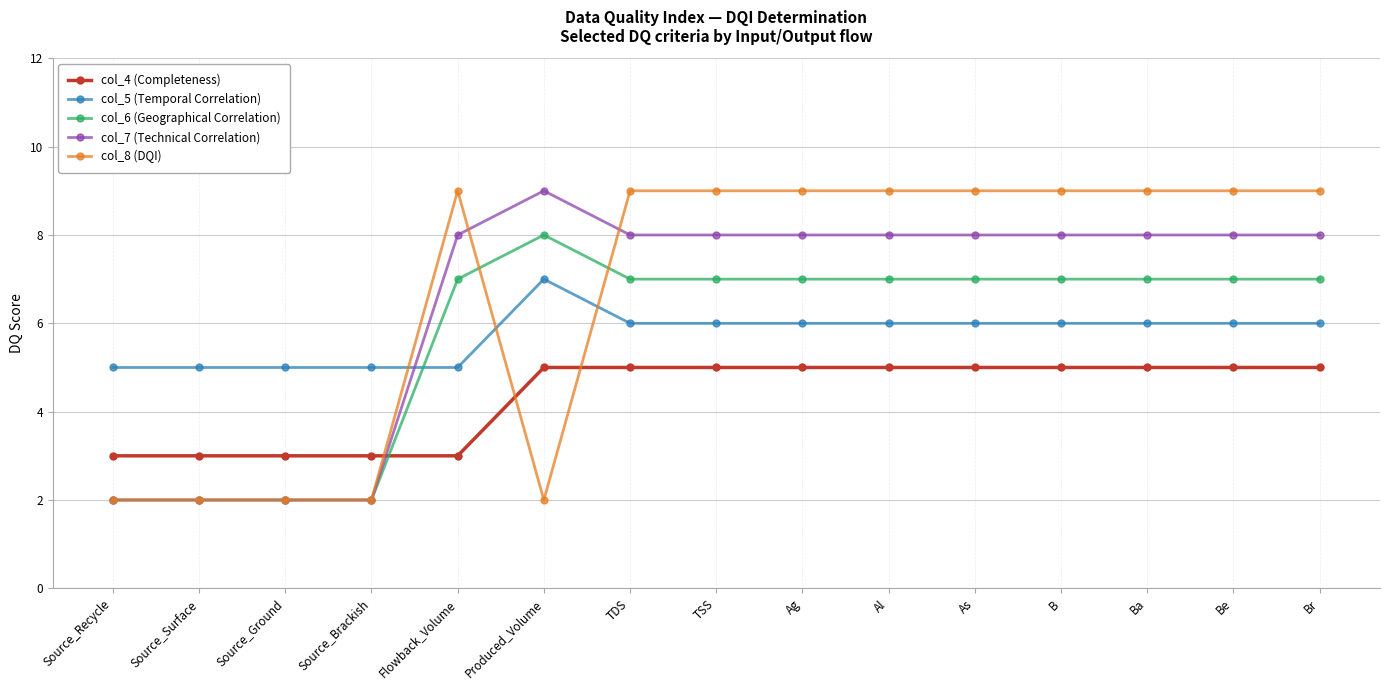

Between which two adjacent categories do col_7 (Technical Correlation) and col_5 (Temporal Correlation) first intersect?

Source_Brackish and Flowback_Volume